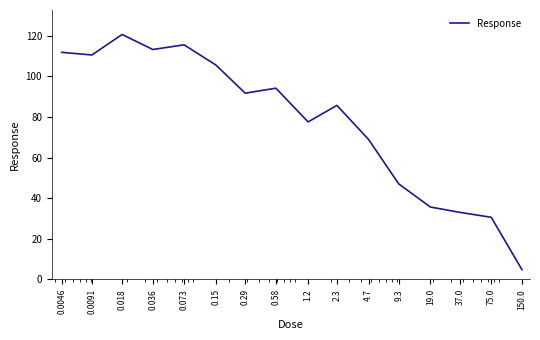

What is the smallest value displayed?

4.8